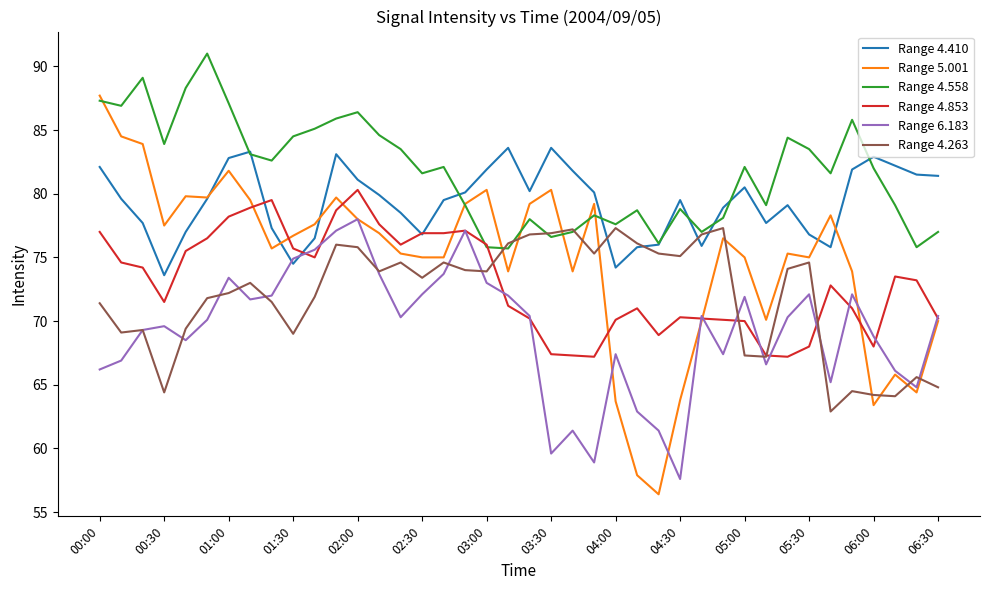

What is the minimum value shown in the chart?

56.4